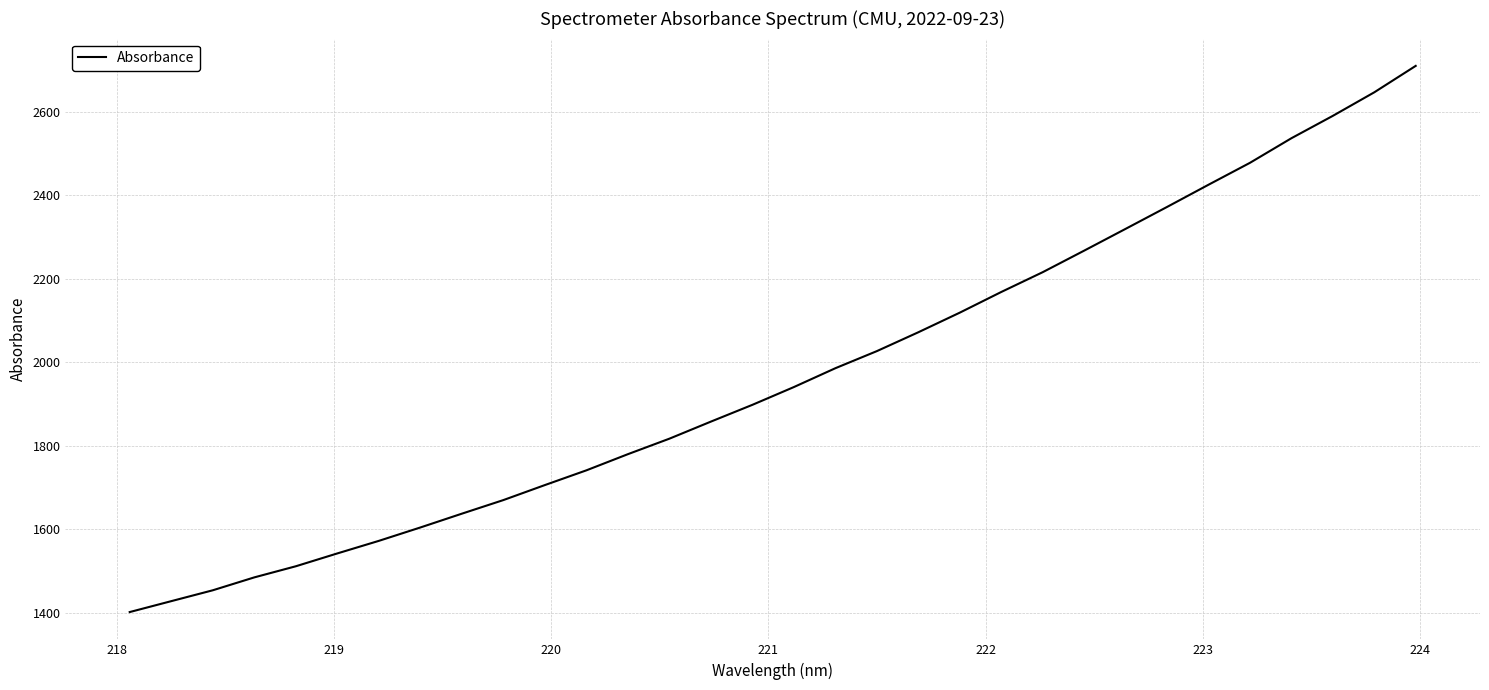

Count the number of categories in the chart.

32